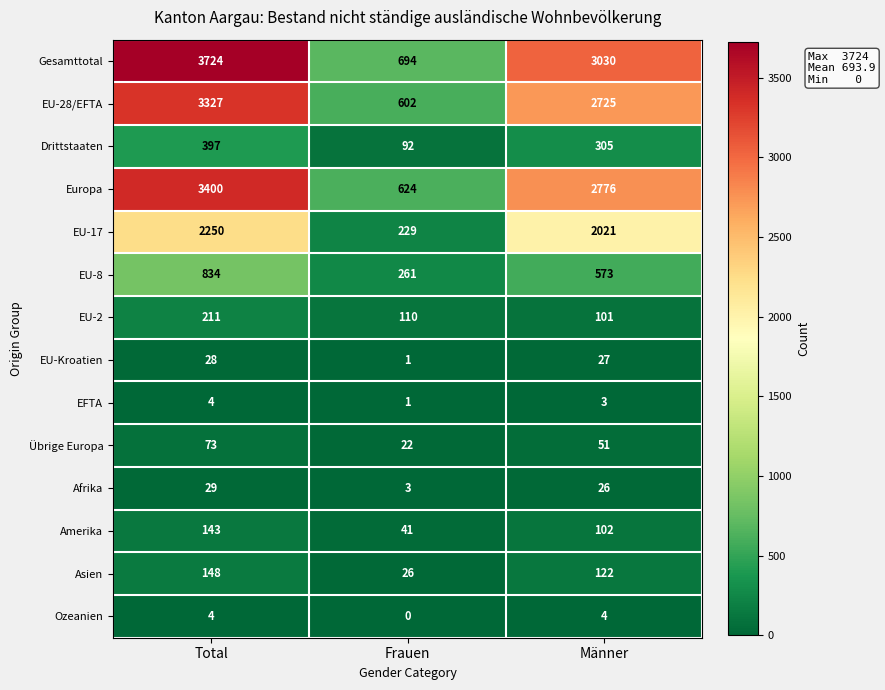

Rank the categories by EU-Kroatien value from lowest to highest.

Frauen, Männer, Total